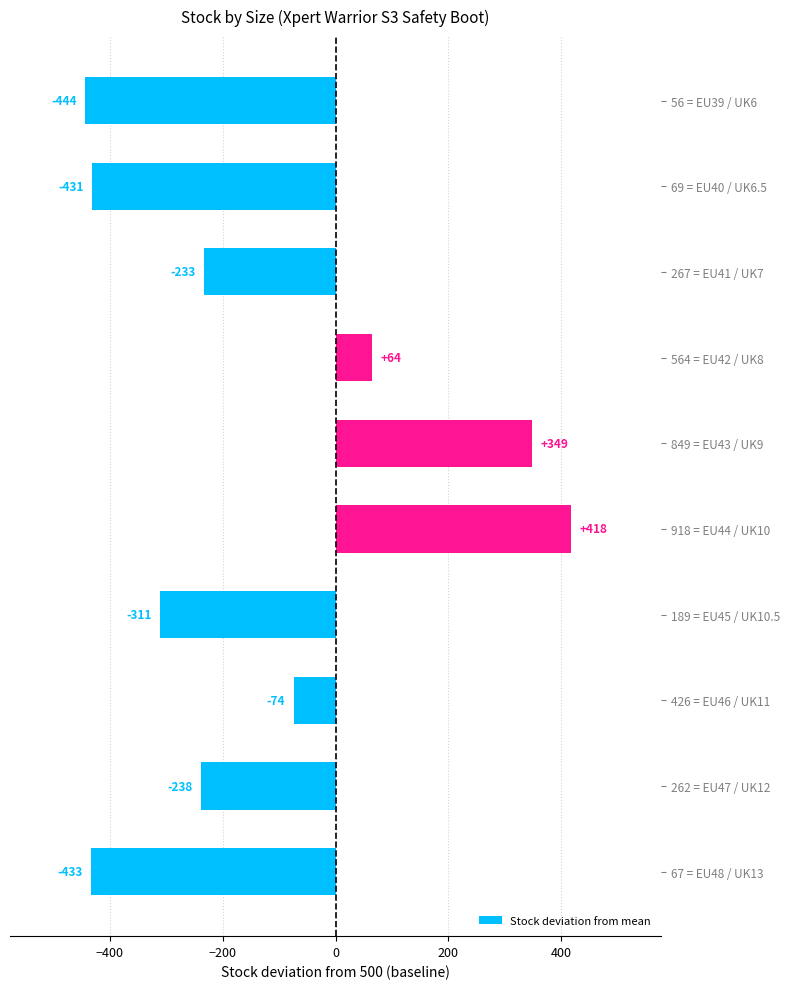

What is the difference between the maximum and minimum values?

862